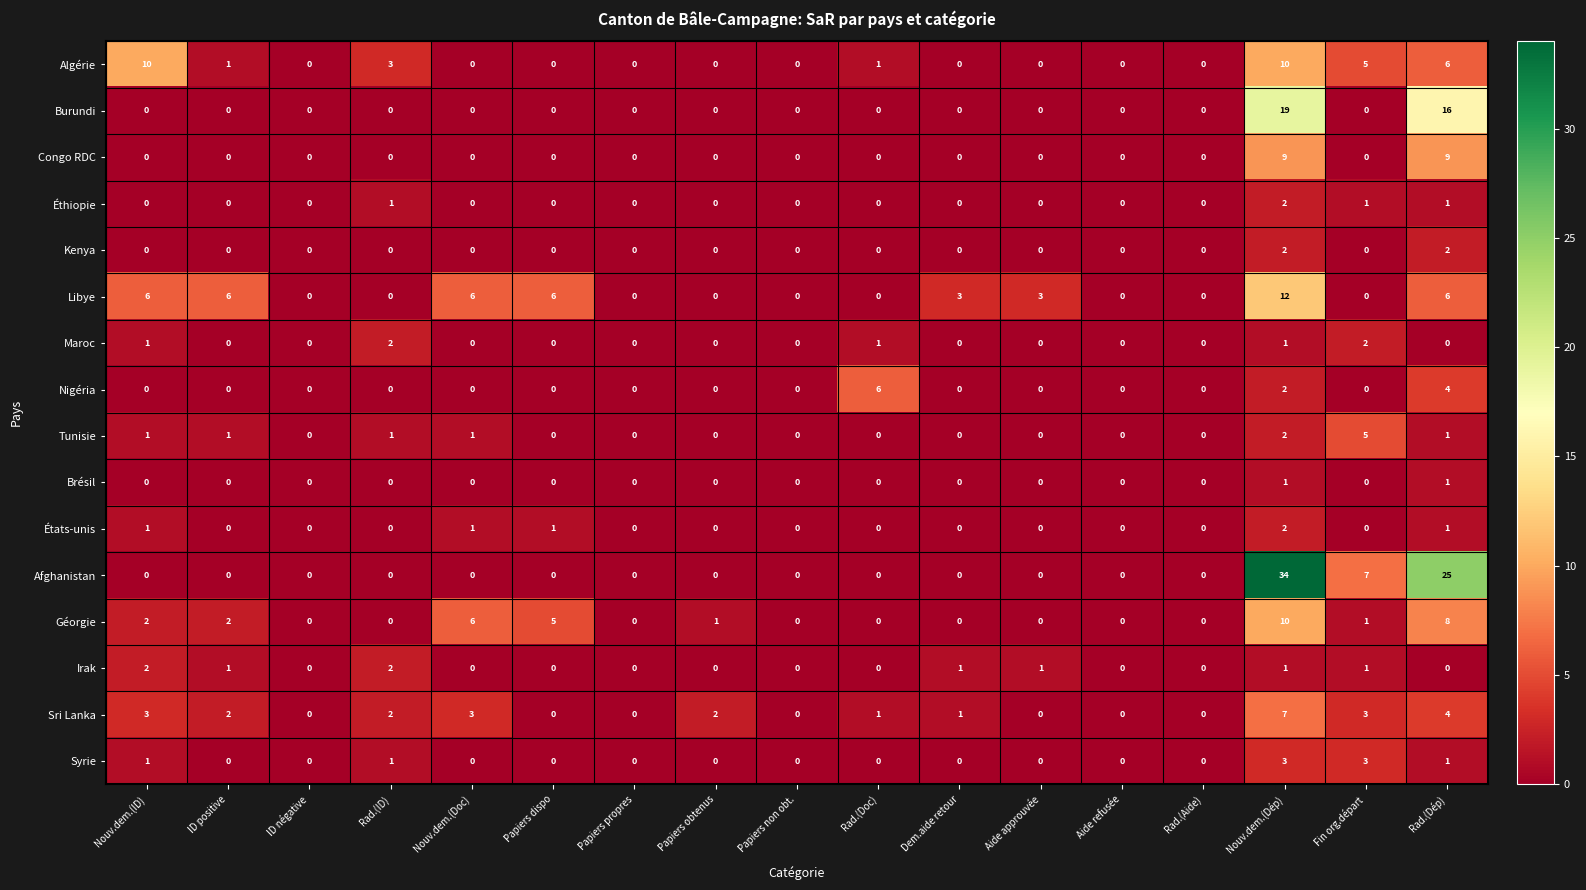

What is the difference between the maximum and minimum values in the Tunisie series?

5